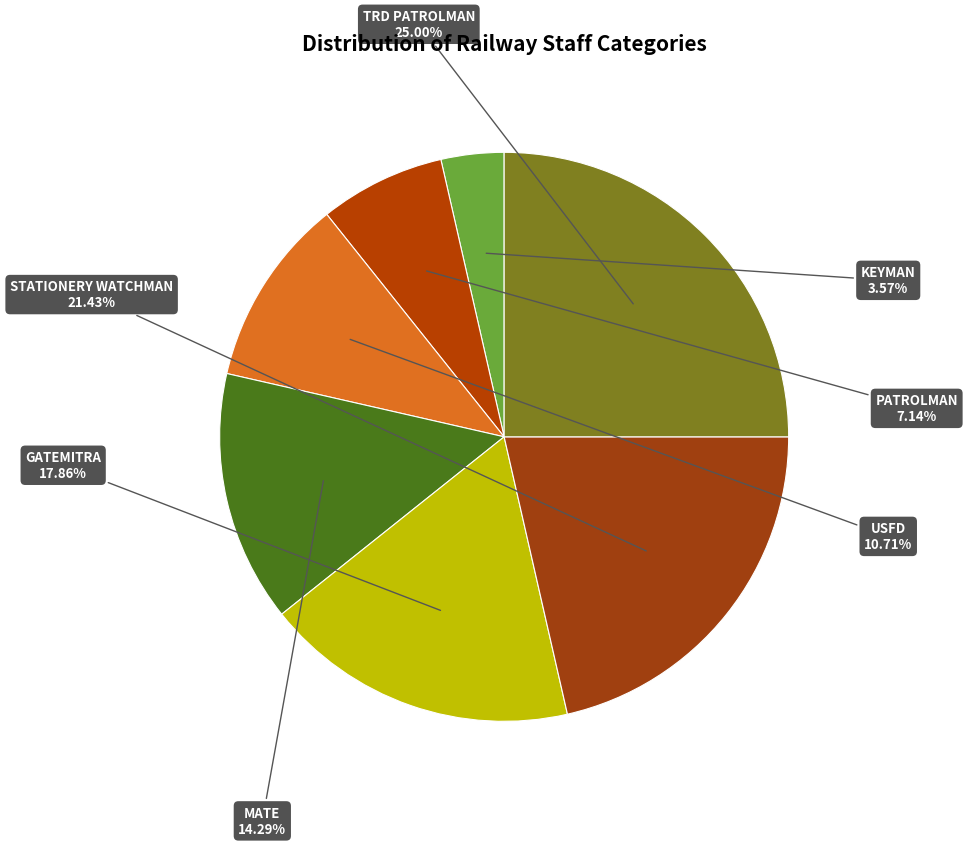

What percentage is the KEYMAN slice, to the nearest percent?

4%